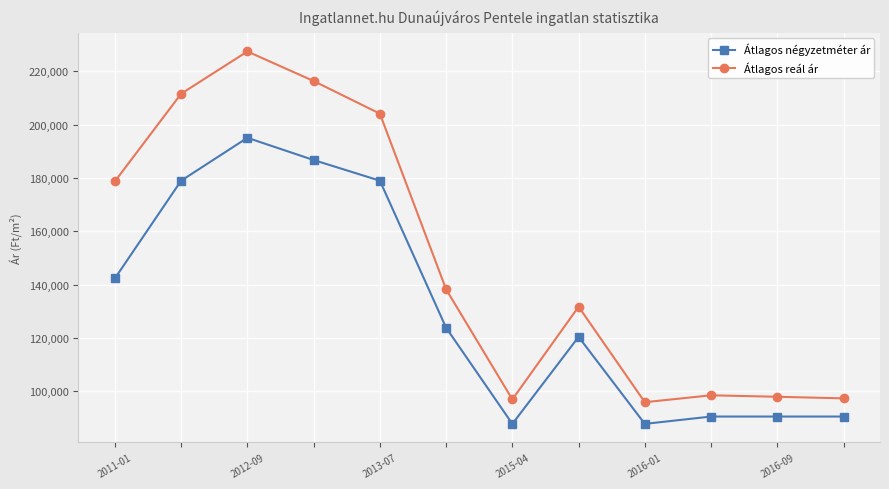

What is the value of the Átlagos reál ár point at the 6th from the left?

138202